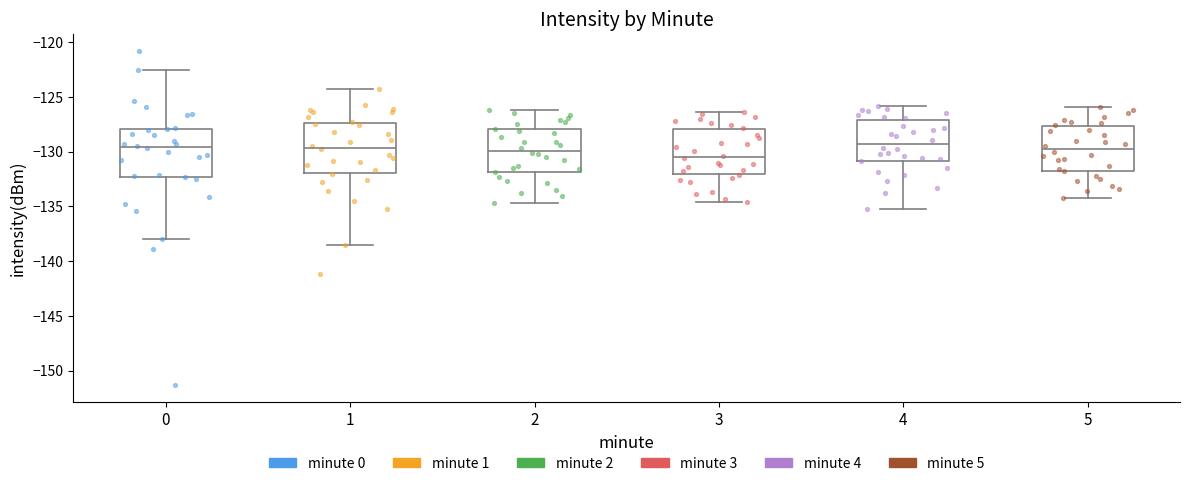

Where is the lower edge of the box at x = 2 on the y-axis? The values are not printed on the chart, so give them approximately, as read against the axis.

-132.0